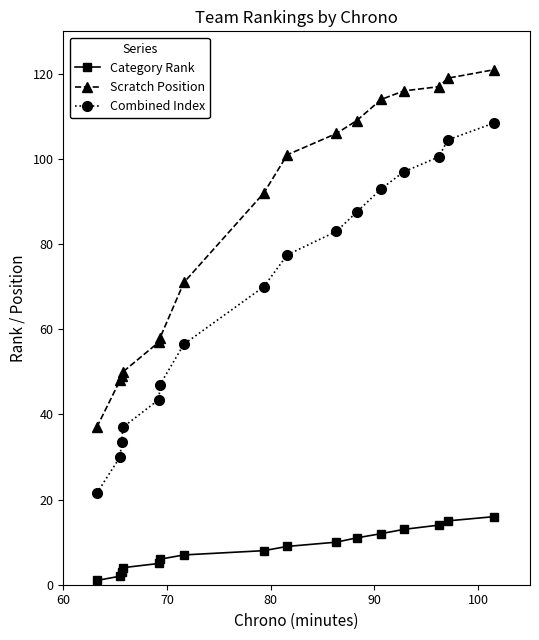

What is the average value of the Combined Index series?

68.2